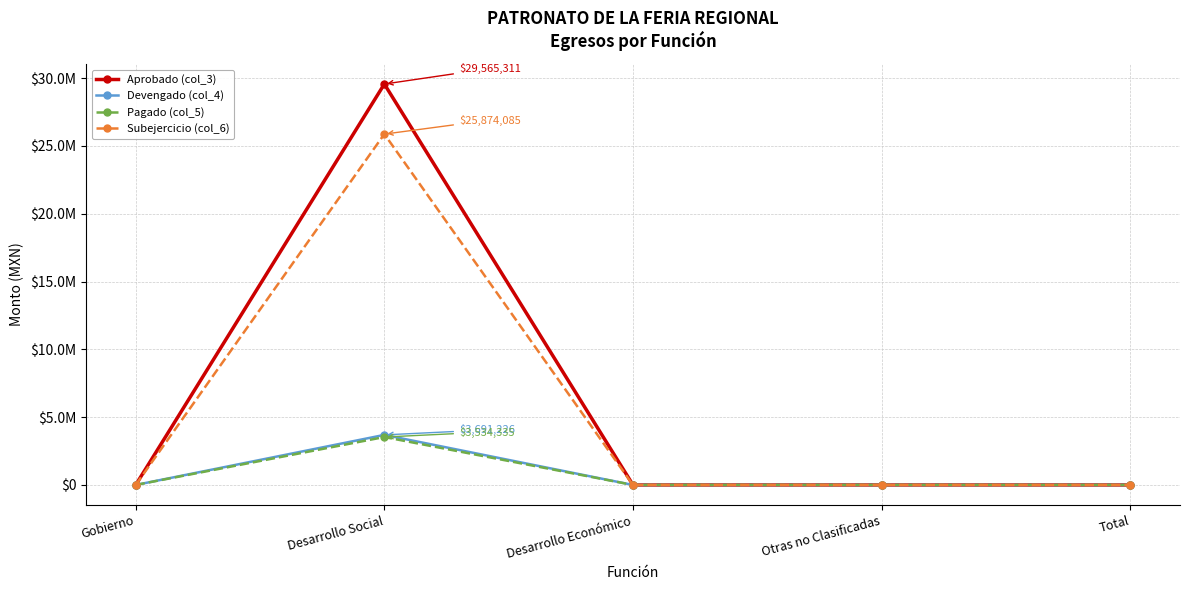

Which series has the largest total across all categories?

Aprobado (col_3)